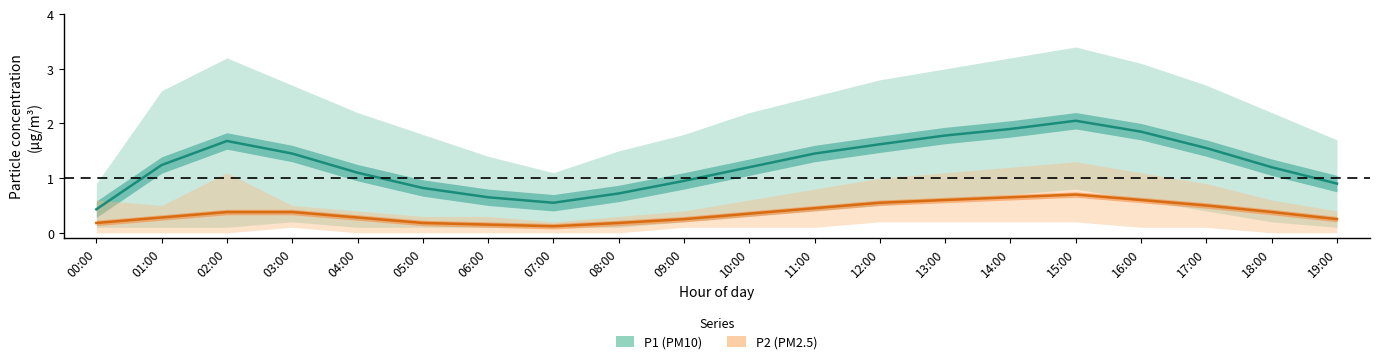

At 06:00, list the series in order from largest to smallest.

P1 (PM10), P2 (PM2.5)